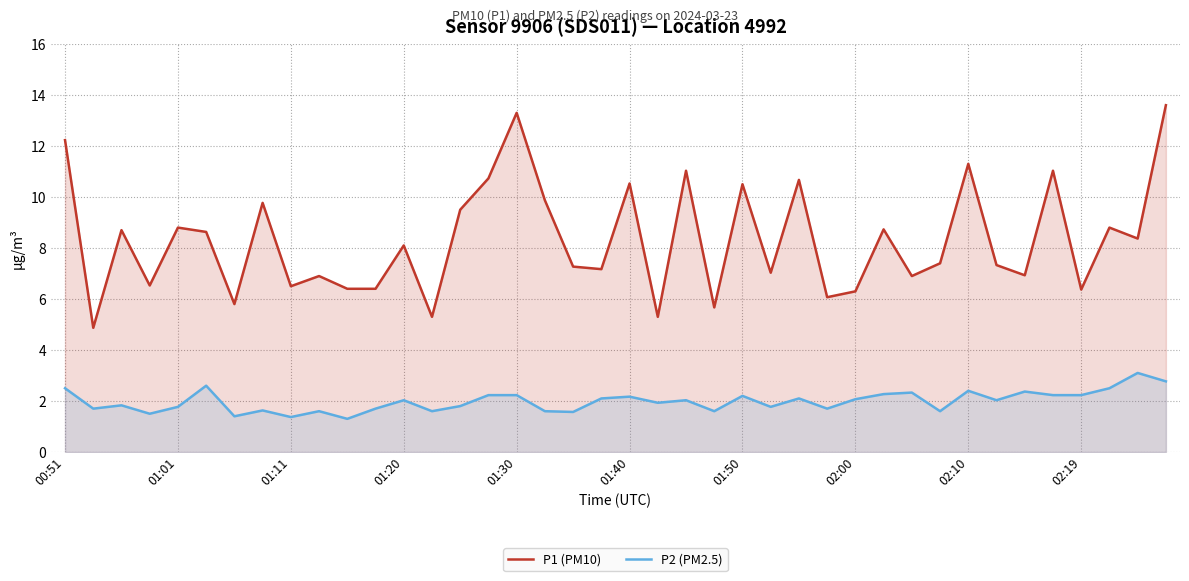

How many interior local valleys does the P2 (PM2.5) series have?

13